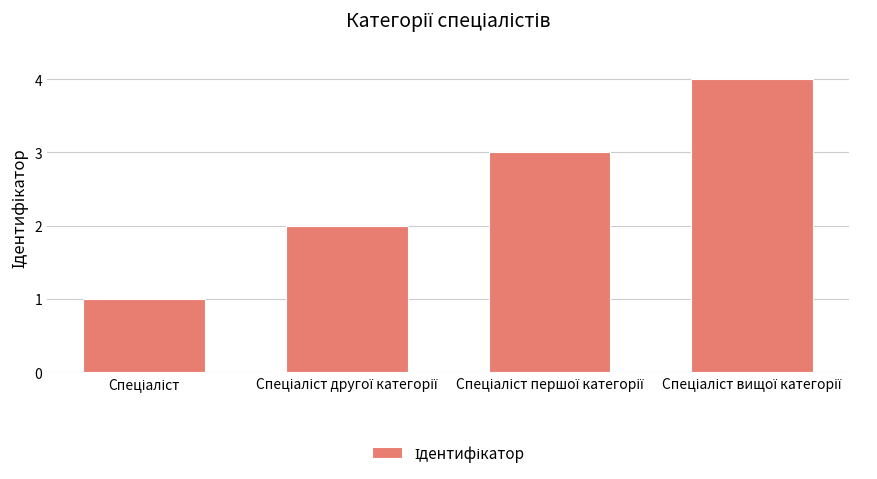

What is the maximum value shown in the chart?

4